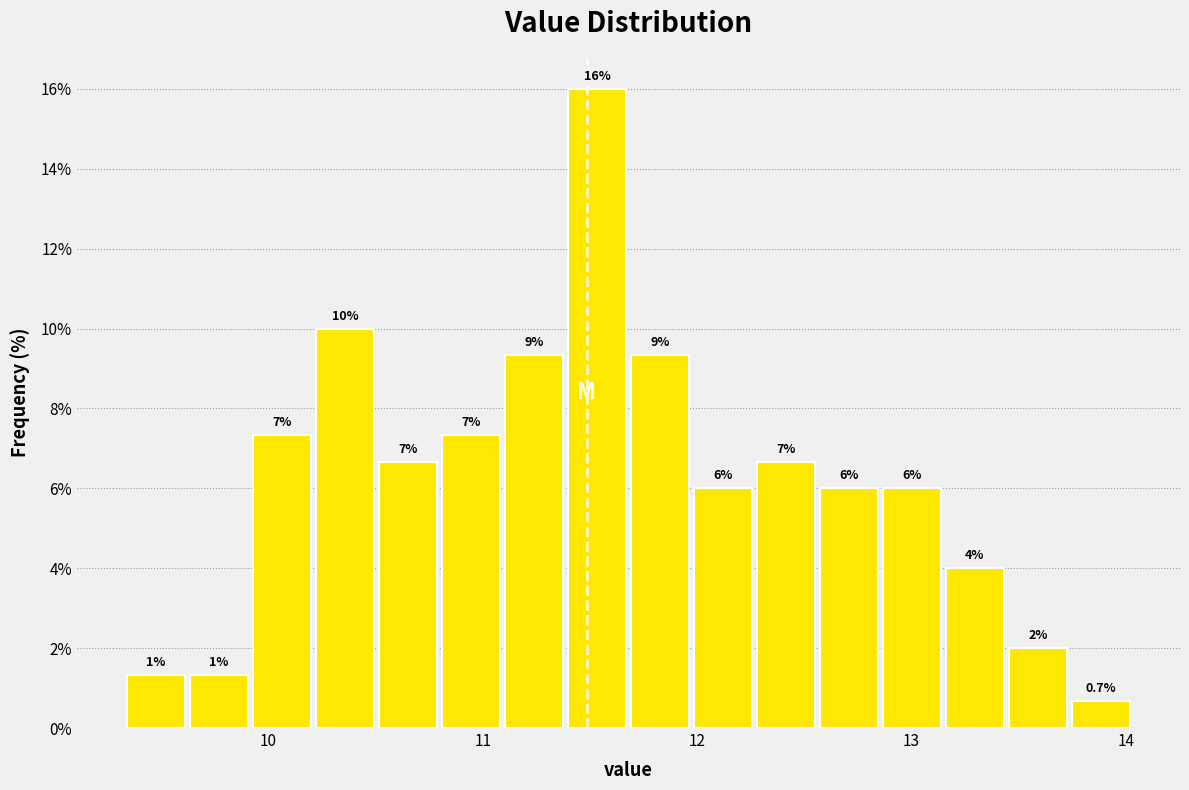

Read against the x-axis, roughly where is the centre of the tallest bar?

11.5